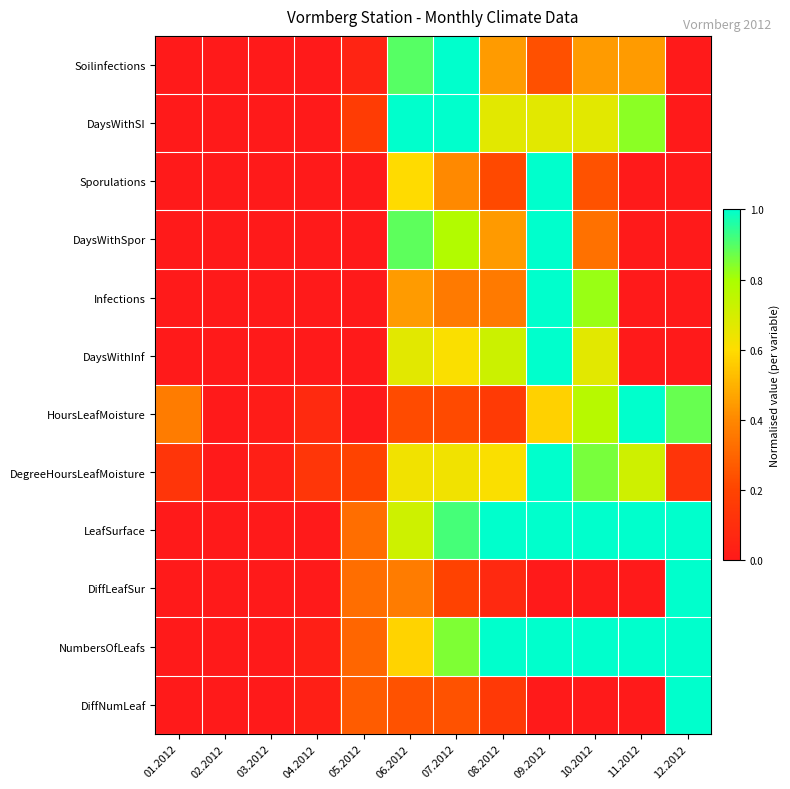

Rank the series at 01.2012 from highest to lowest value.

HoursLeafMoisture, DegreeHoursLeafMoisture, Soilinfections, DaysWithSI, Sporulations, DaysWithSpor, Infections, DaysWithInf, LeafSurface, DiffLeafSur, NumbersOfLeafs, DiffNumLeaf